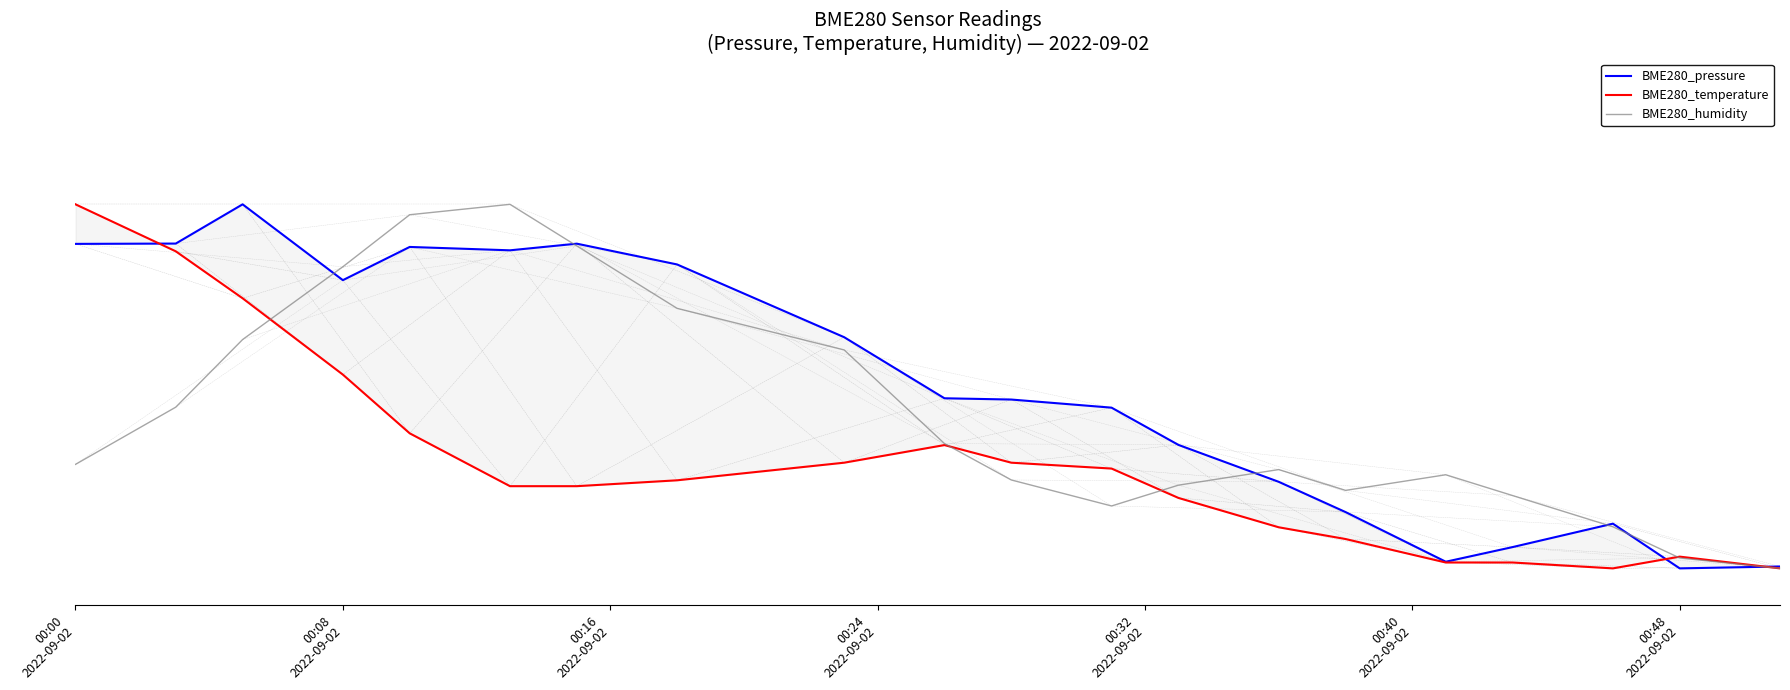

Where is BME280_pressure nearest to the value 0?

00:48 2022-09-02